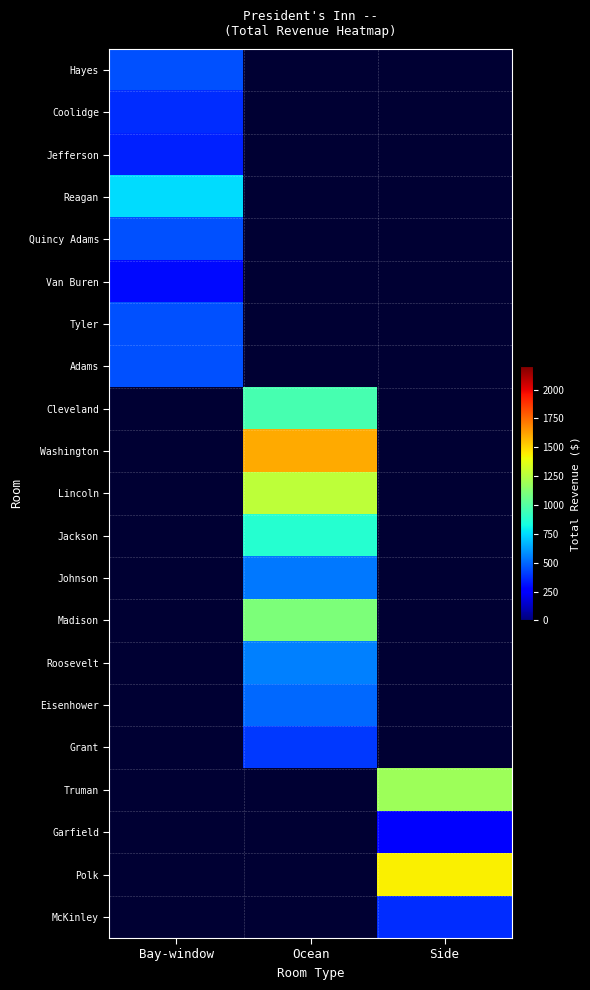

What is the greatest value displayed?

1603.0